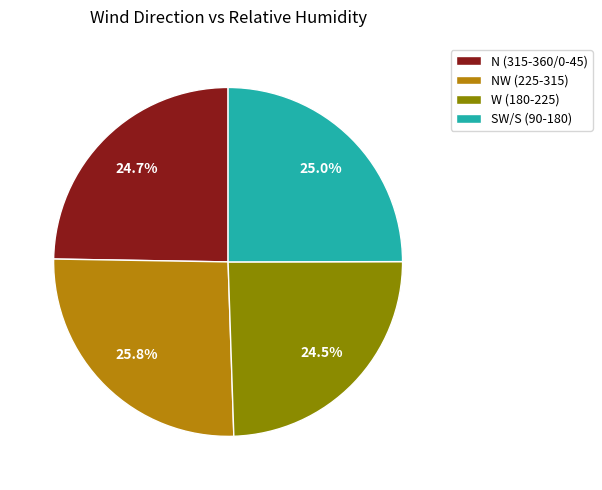

Approximately how many times larger is the value at SW/S (90-180) compared to NW (225-315)?

1.0